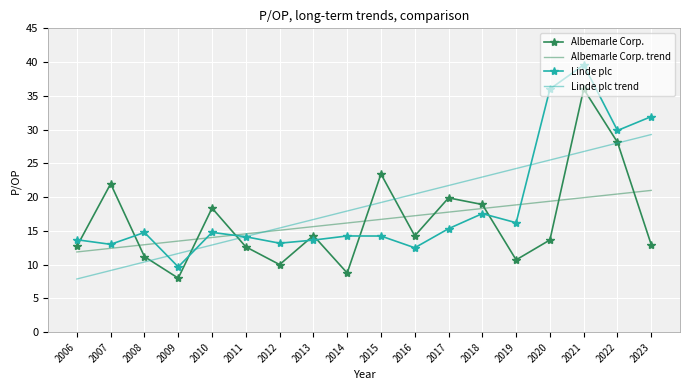

What is the difference between the maximum and minimum values in the Albemarle Corp. trend series?

9.1